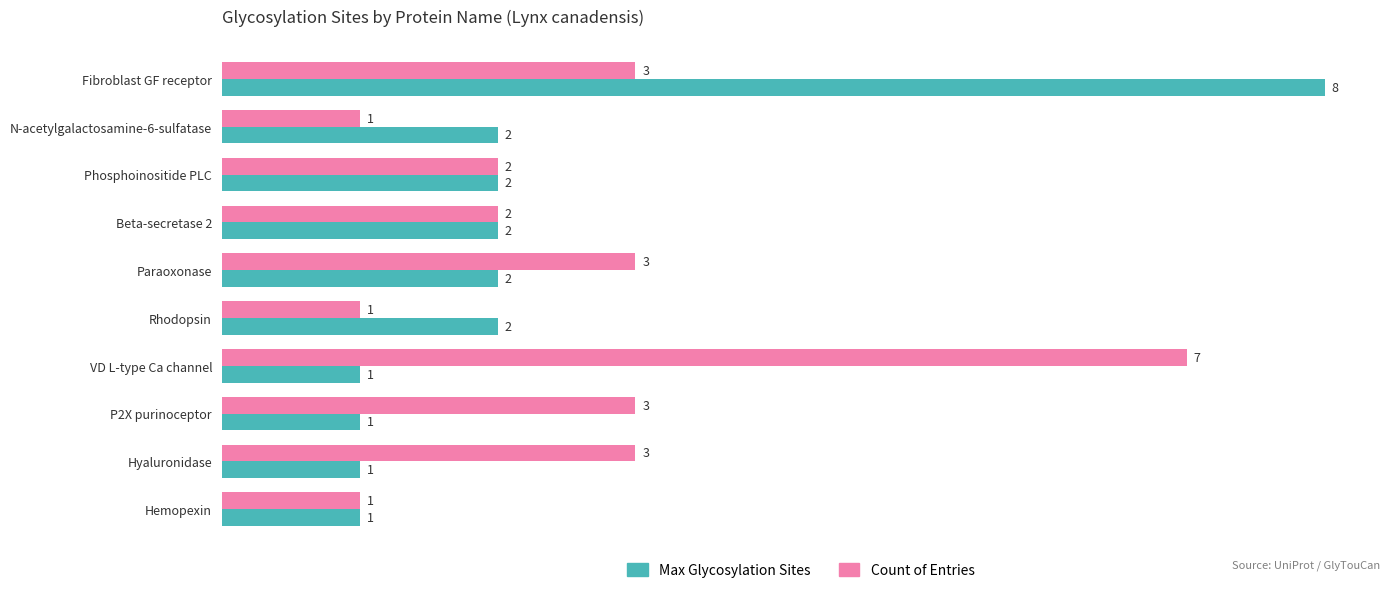

Between Fibroblast GF receptor and N-acetylgalactosamine-6-sulfatase, which series saw the biggest shift?

Max Glycosylation Sites